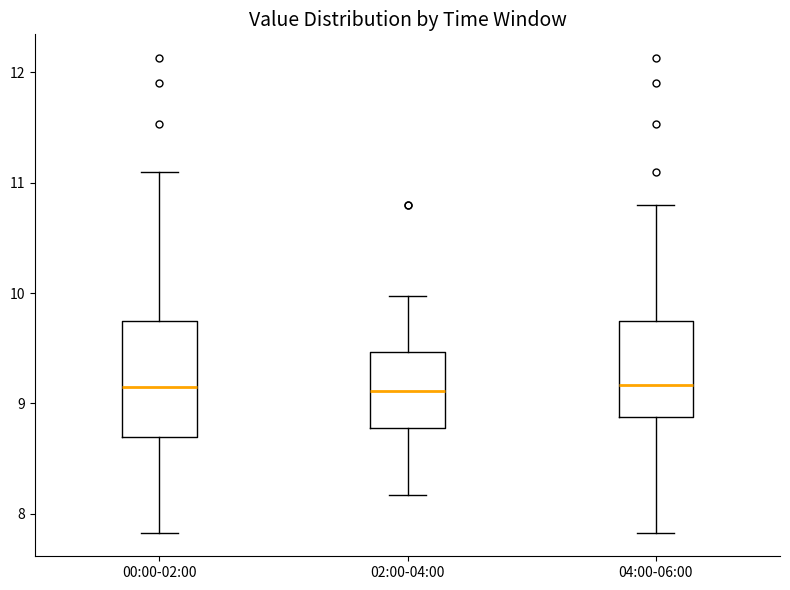

Where does the median line of the box for 00:00-02:00 sit on the y-axis? The values are not printed on the chart, so give them approximately, as read against the axis.

9.2